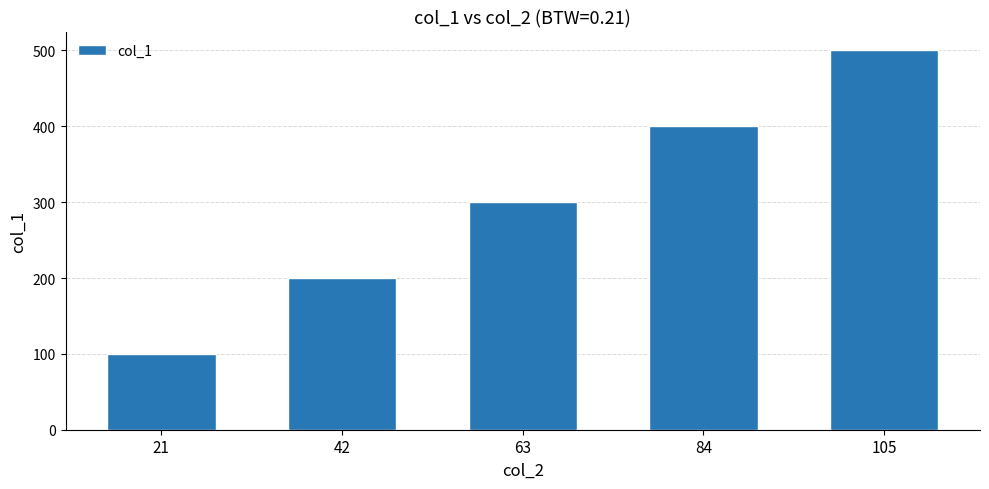

What is the minimum value shown in the chart?

100